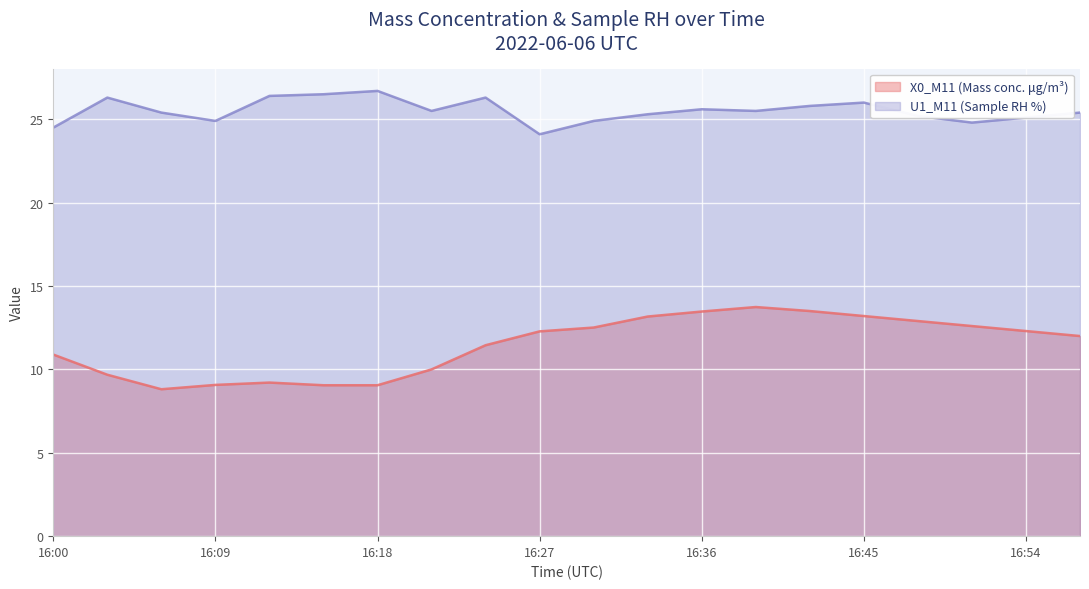

The value of U1_M11 (Sample RH %) at 16:00 is 24.5. True or false?

True